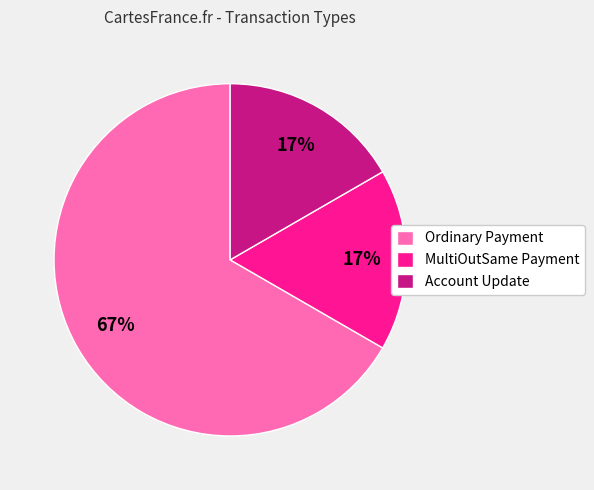

What is the largest slice in the pie chart?

Ordinary Payment